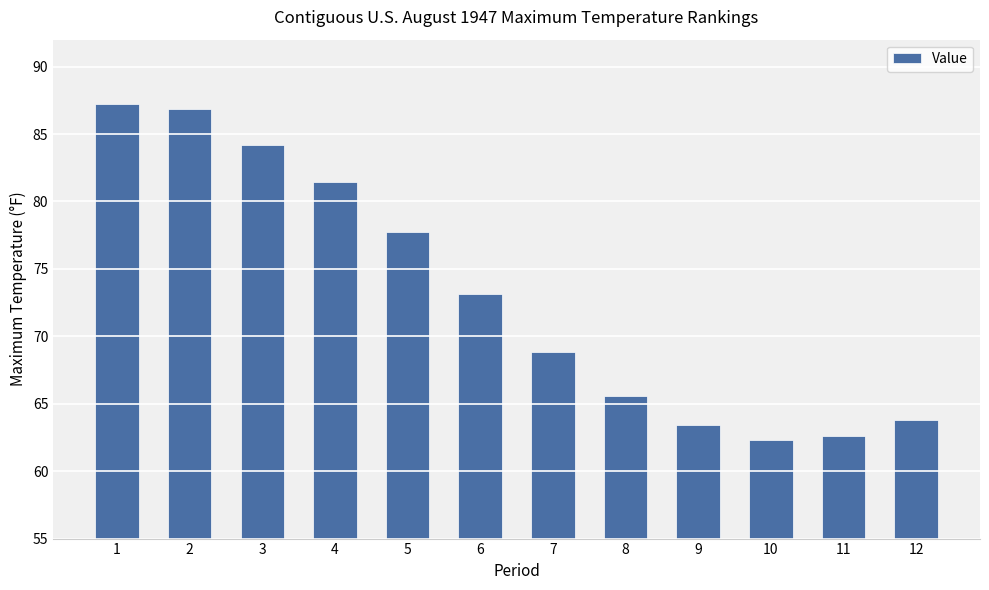

Count the number of categories in the chart.

12